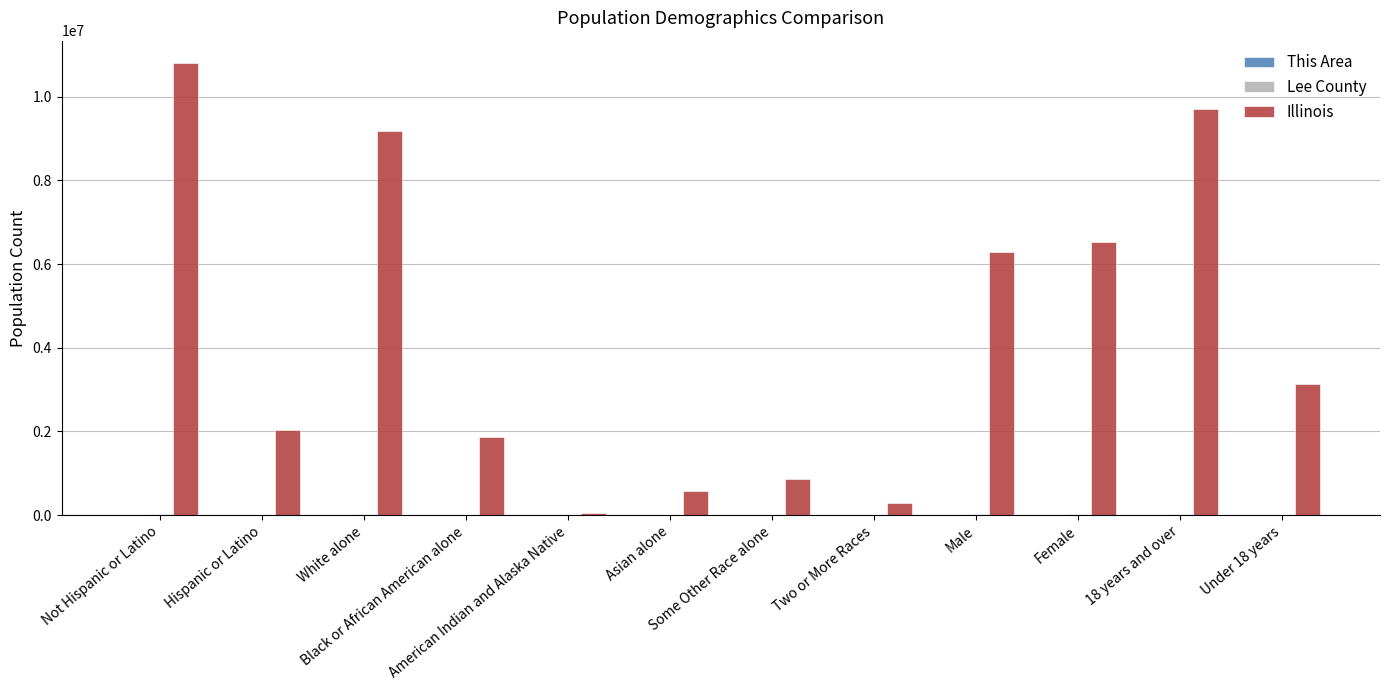

What is the total value across all series at Female?

6555650